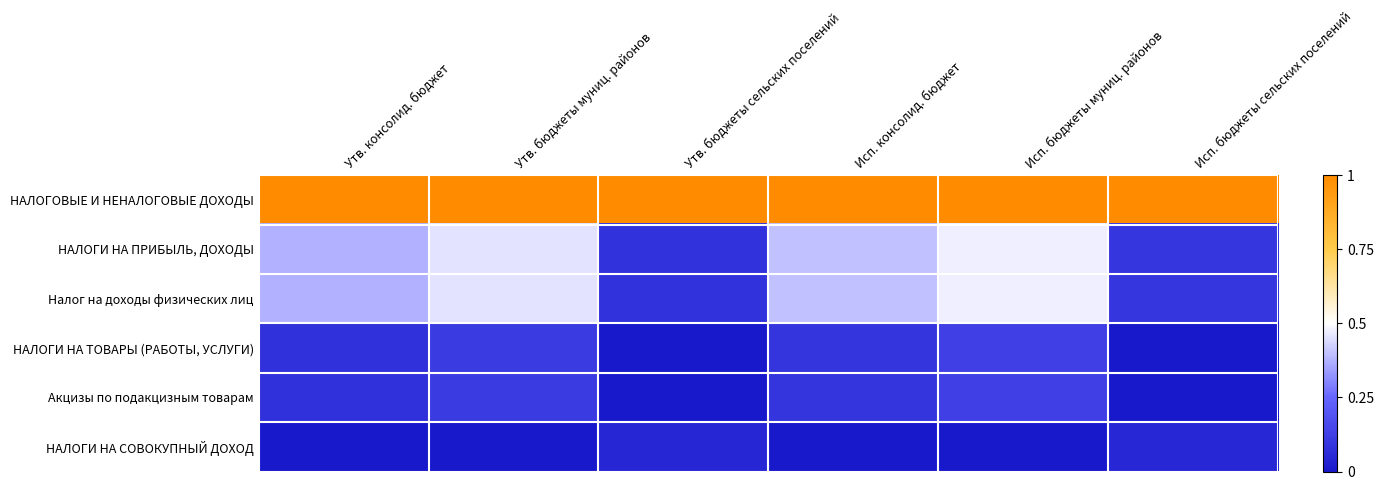

Between Исп. консолид. бюджет and Утв. бюджеты муниц. районов, which is larger?

Исп. консолид. бюджет